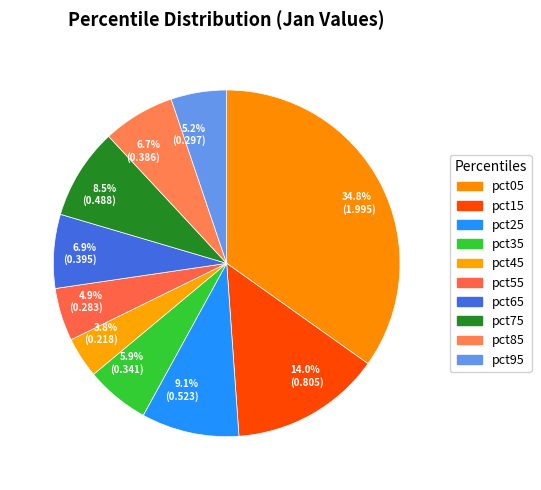

Count the number of slices in the pie.

10